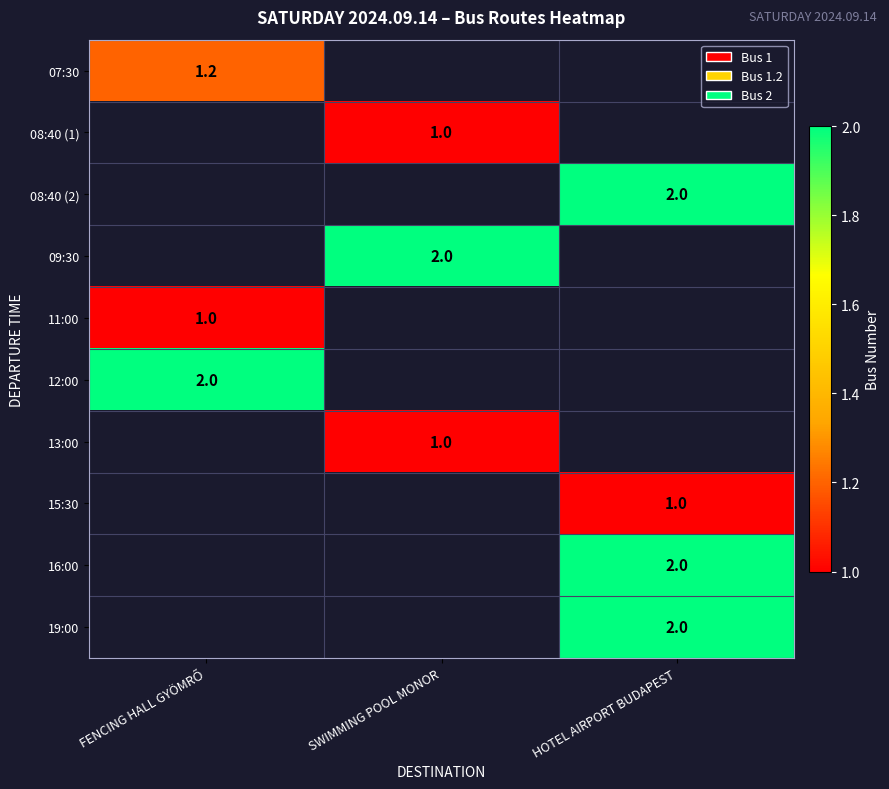

Rank the series by their maximum value, from highest to lowest.

12:00, 13:00, 15:30, 16:00, 19:00, 07:30, 08:40 (1), 08:40 (2), 09:30, 11:00